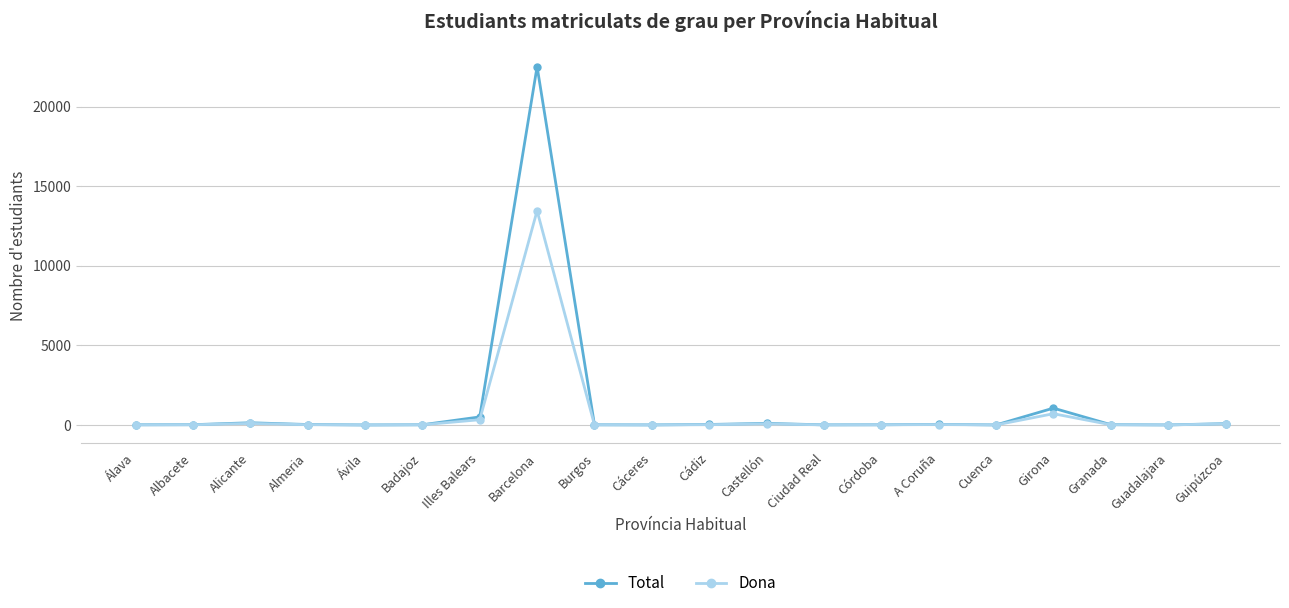

How many data points does each series have?

20